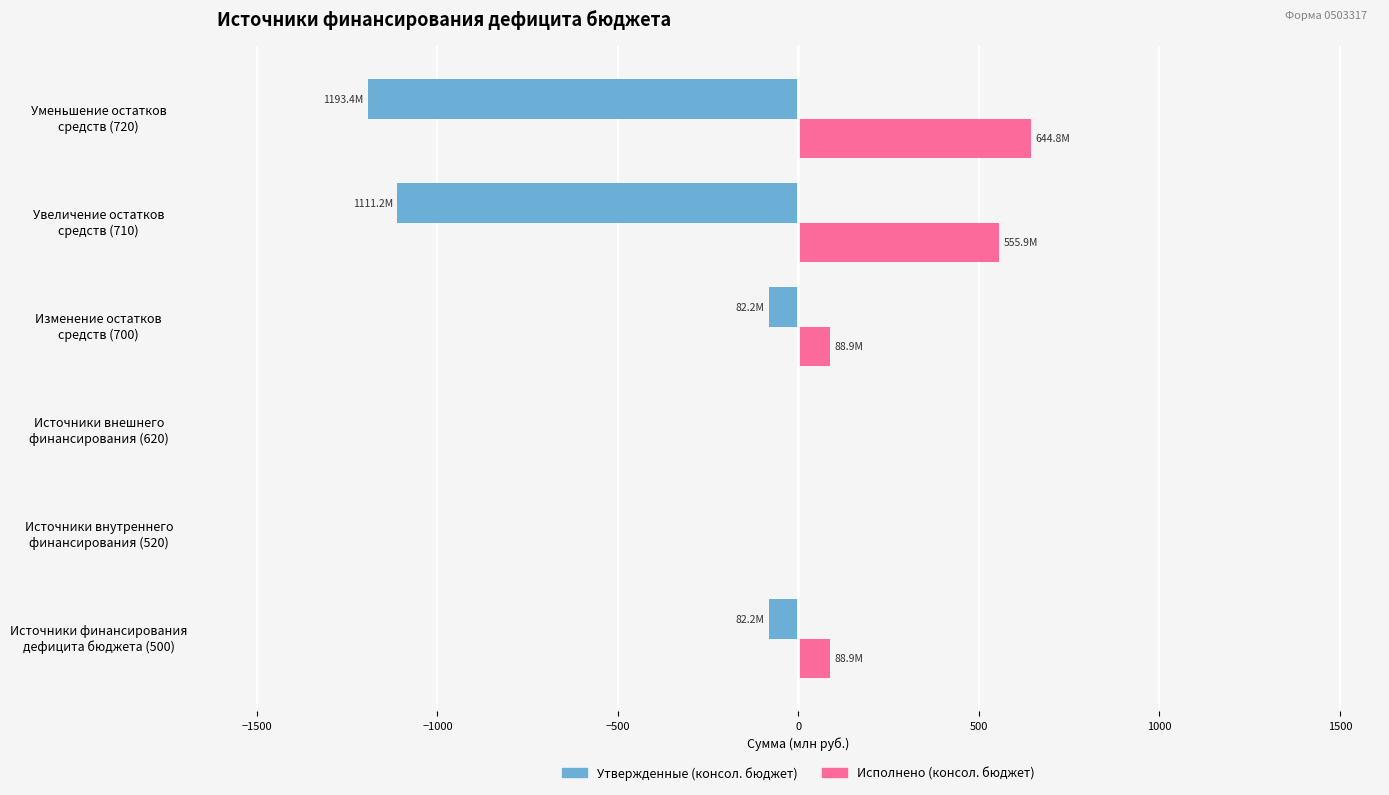

Which series has the largest total across all categories?

Исполнено (консол. бюджет)